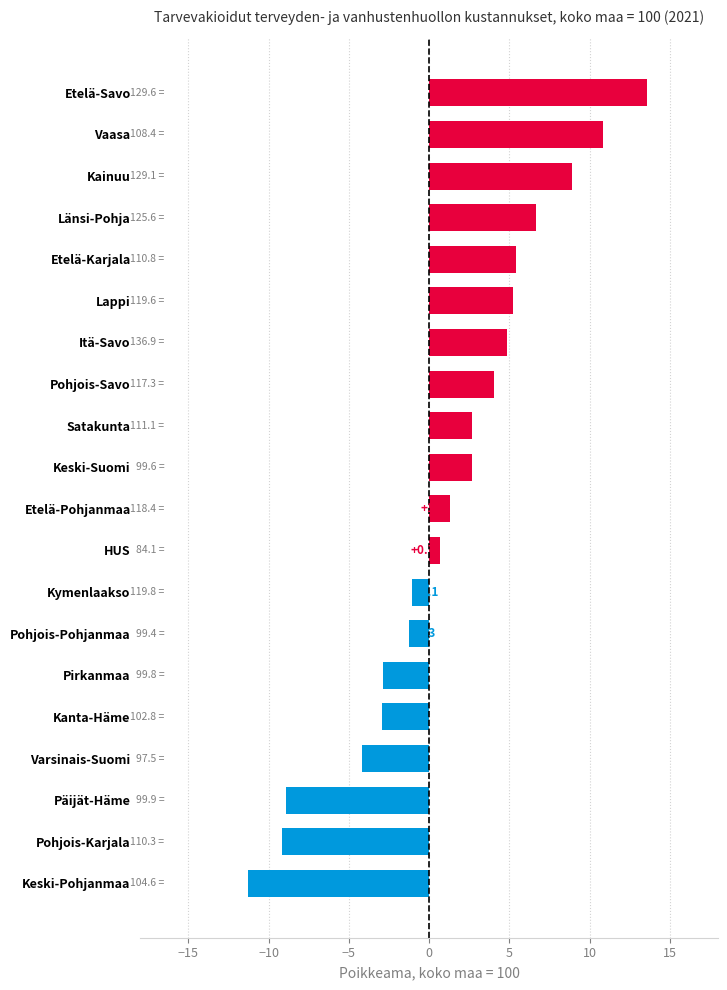

The chart shows a value of -2.5 at Keski-Pohjanmaa. True or false?

False